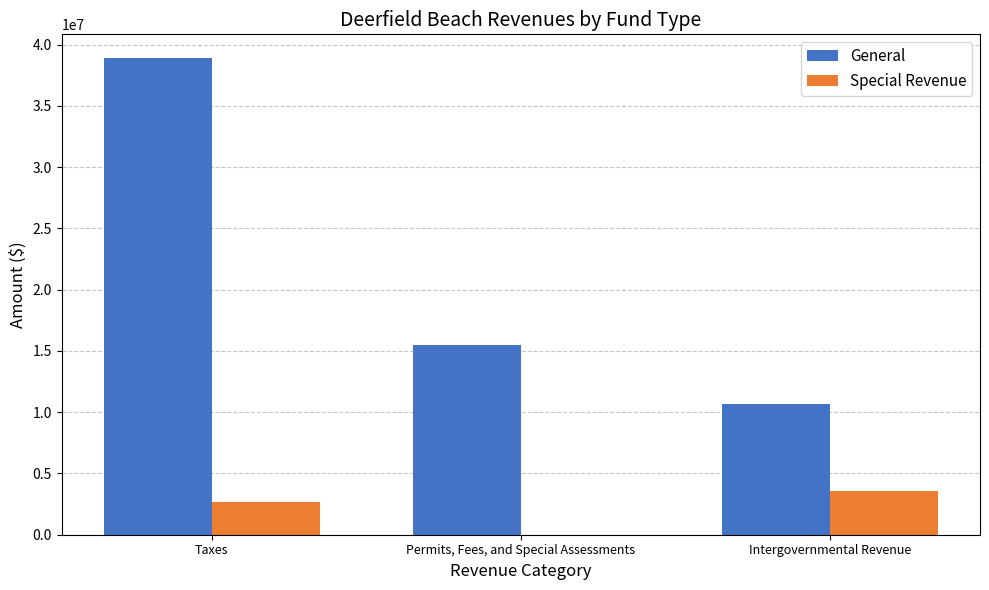

Reading right to left, transcribe all the data shown in this chart.

General: Intergovernmental Revenue=10672867	Permits, Fees, and Special Assessments=15488265	Taxes=38899664
Special Revenue: Intergovernmental Revenue=3575020	Permits, Fees, and Special Assessments=0	Taxes=2665825